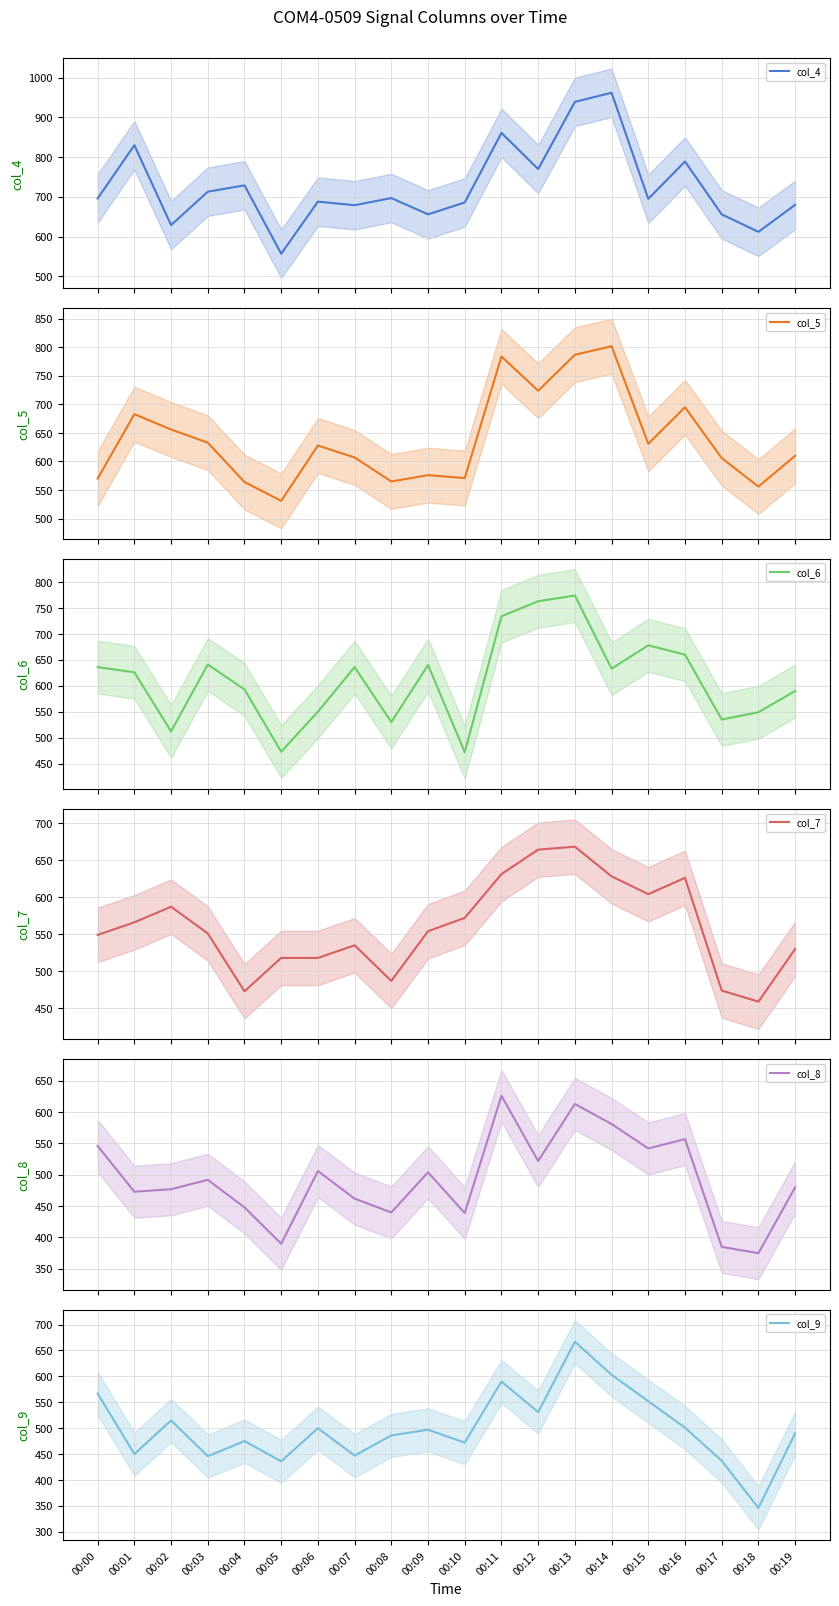

At 00:12, list the series in order from smallest to largest.

col_8, col_9, col_7, col_5, col_6, col_4